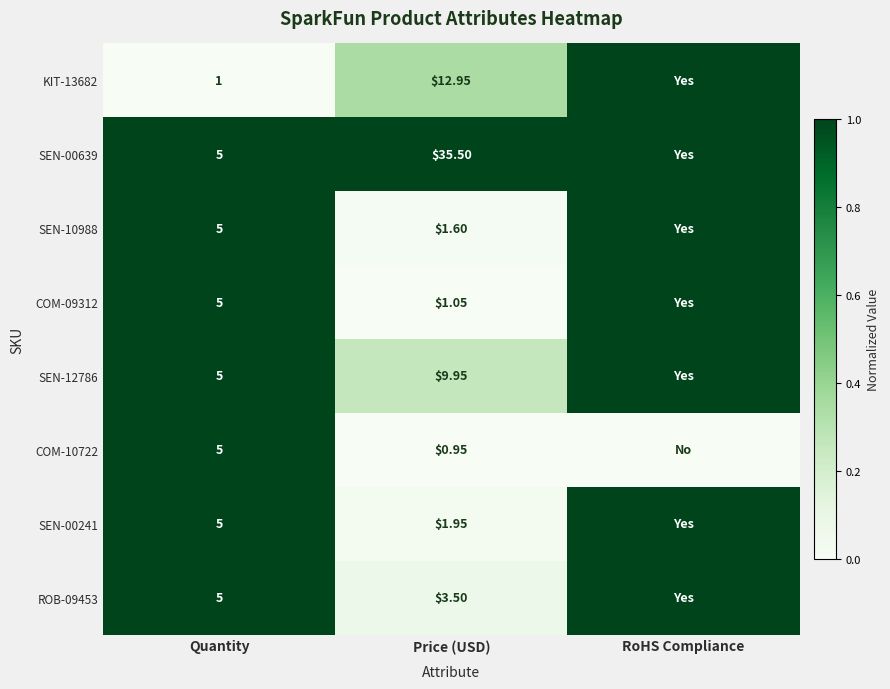

The value of COM-09312 at Price (USD) is 0.0. True or false?

True